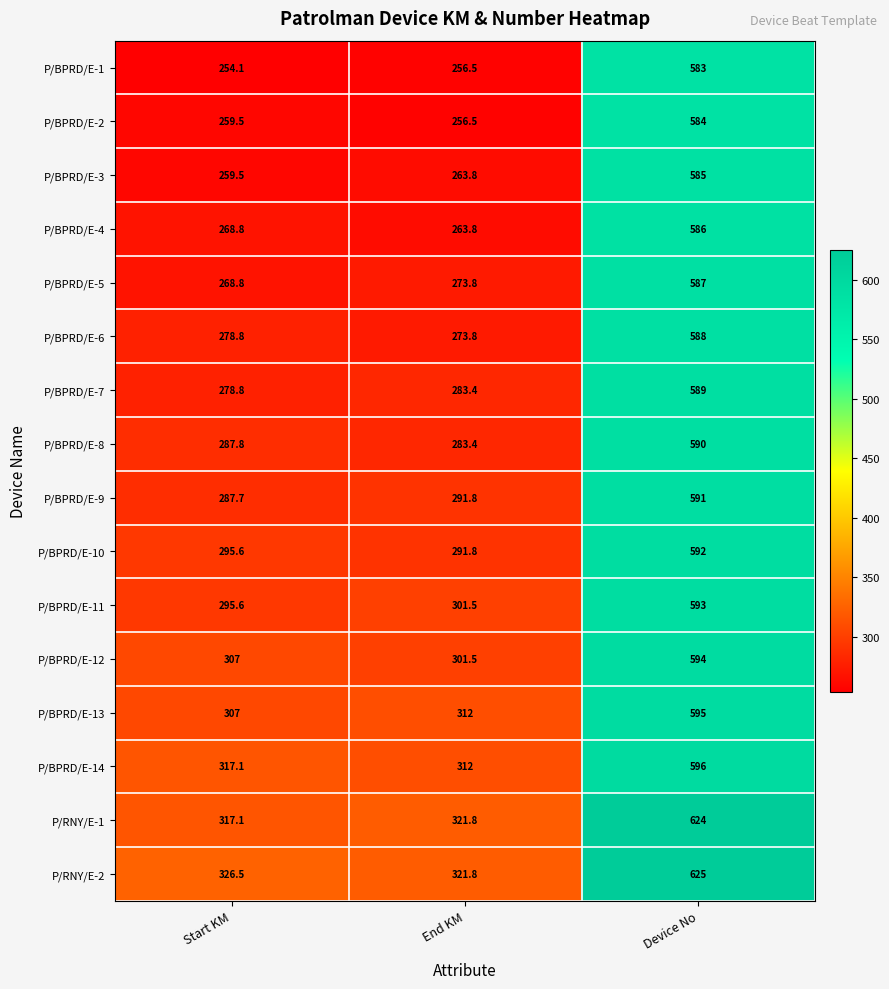

Which series has the widest spread of values?

P/BPRD/E-1